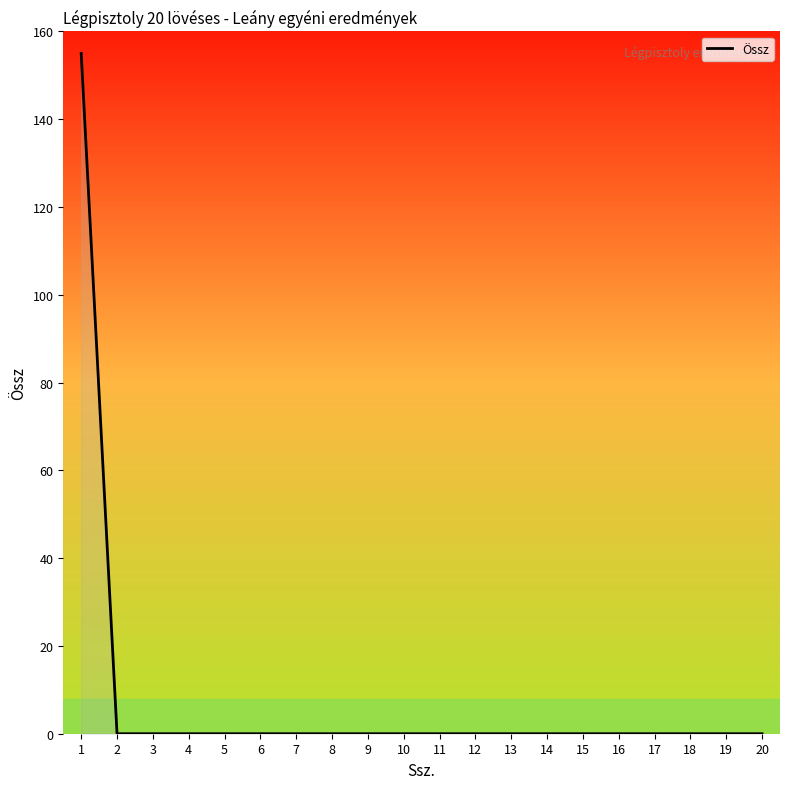

Is it true that the value at 8 is 0?

True